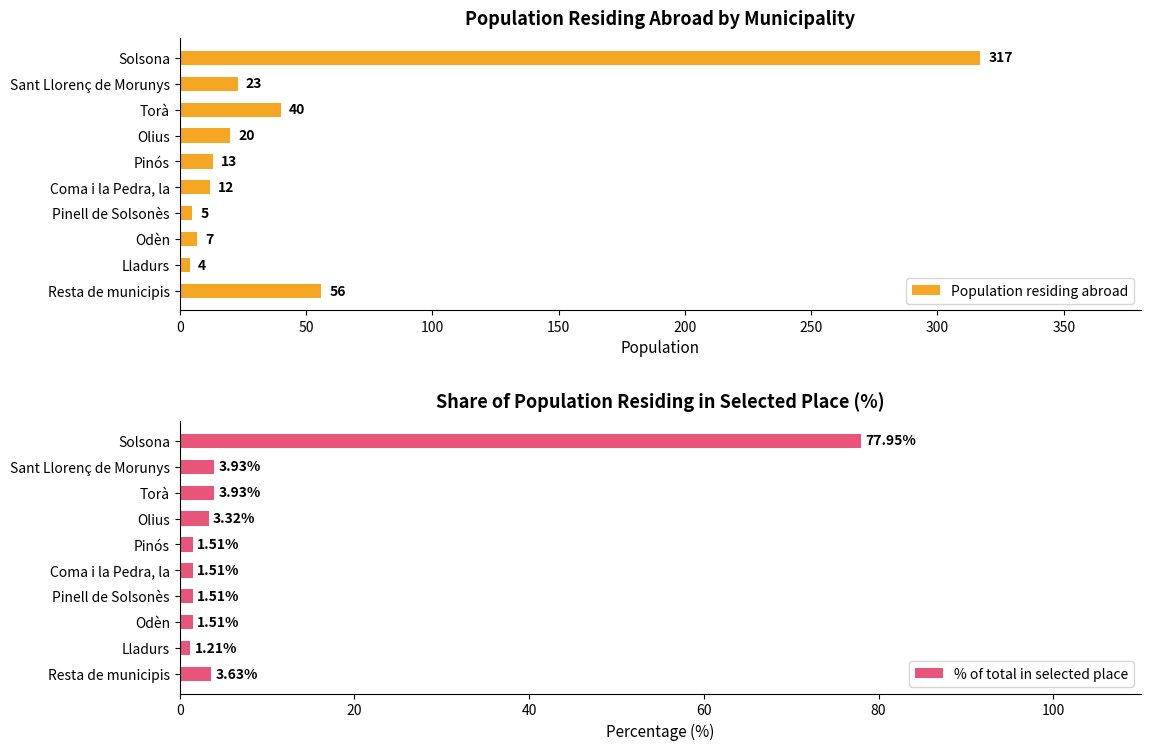

List the series in order of their peak value, lowest first.

% of total in selected place, Population residing abroad